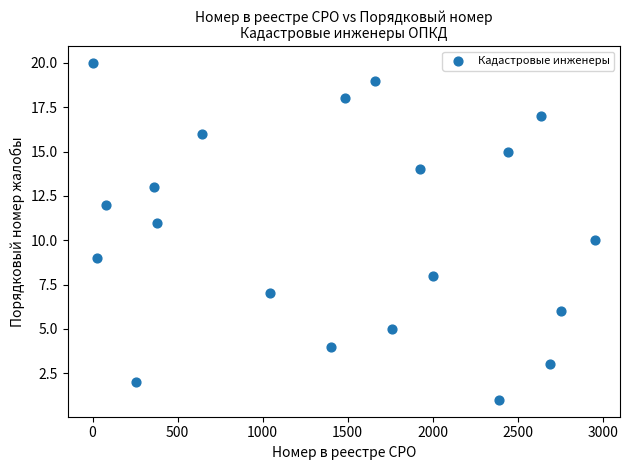

What is the range of Y values (max minus min)?

19